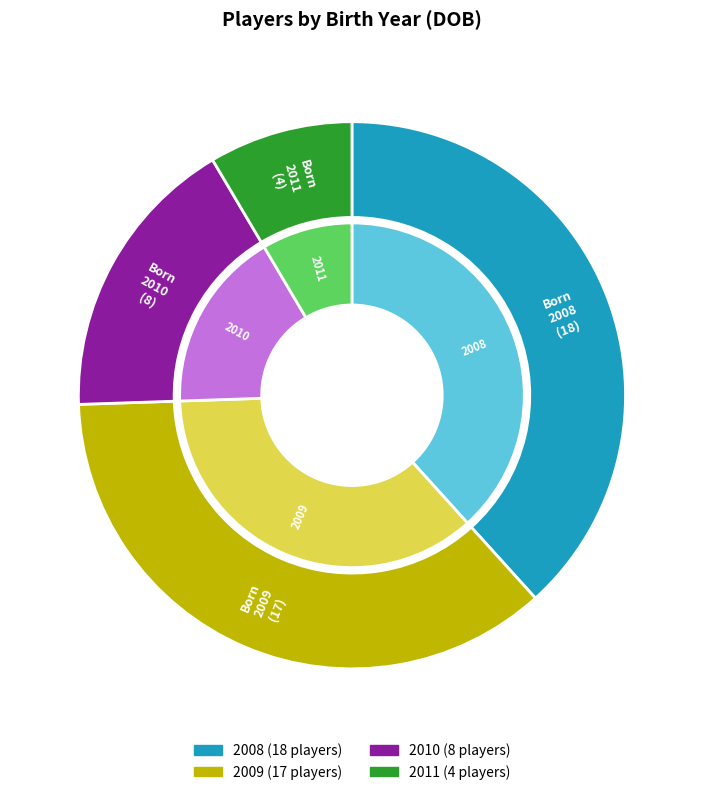

Is there a majority slice in this chart?

No